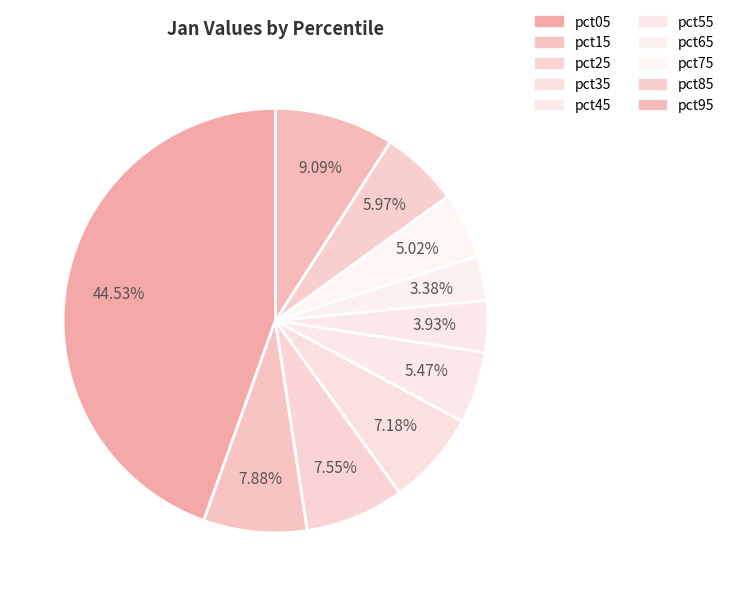

To the nearest percent, what percentage of the pie is pct05?

45%